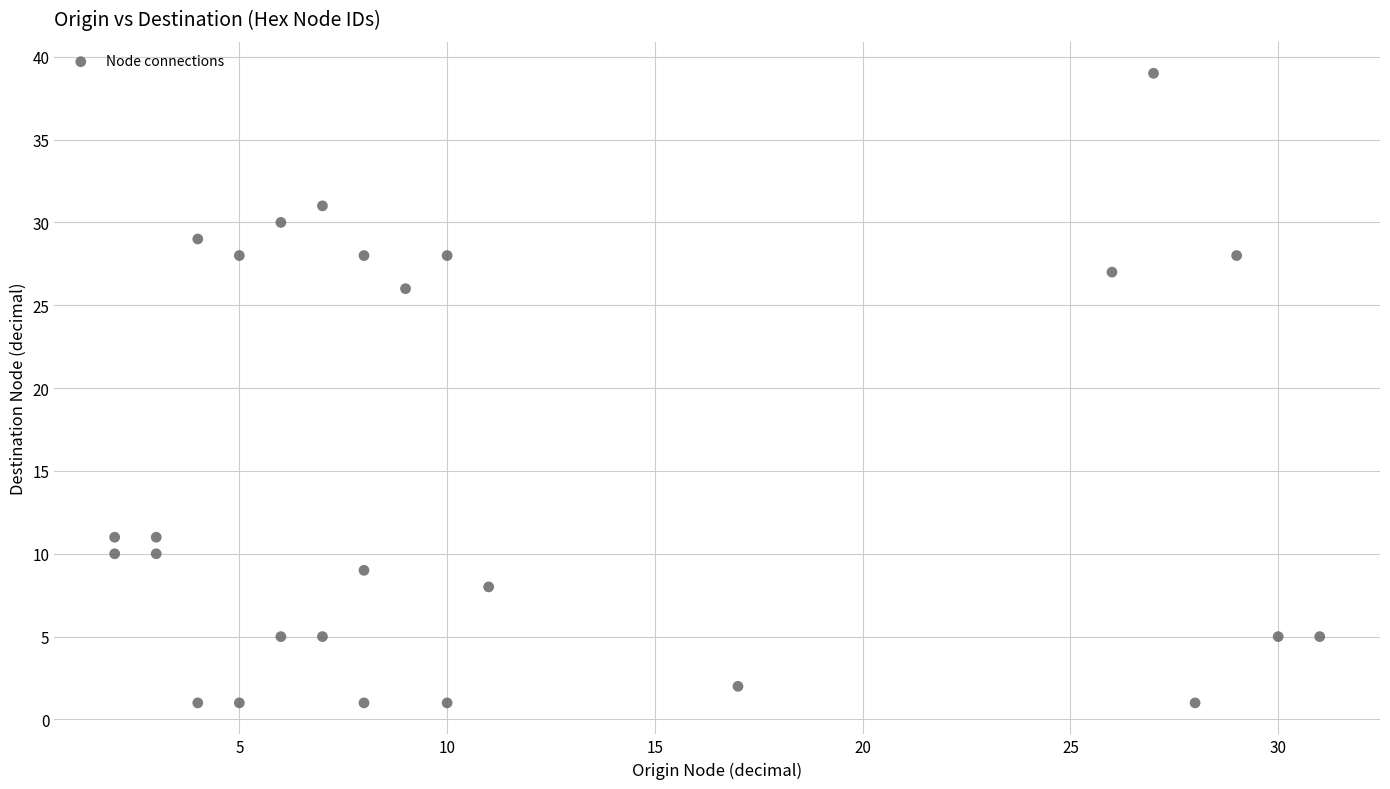

What is the range of Y values (max minus min)?

38